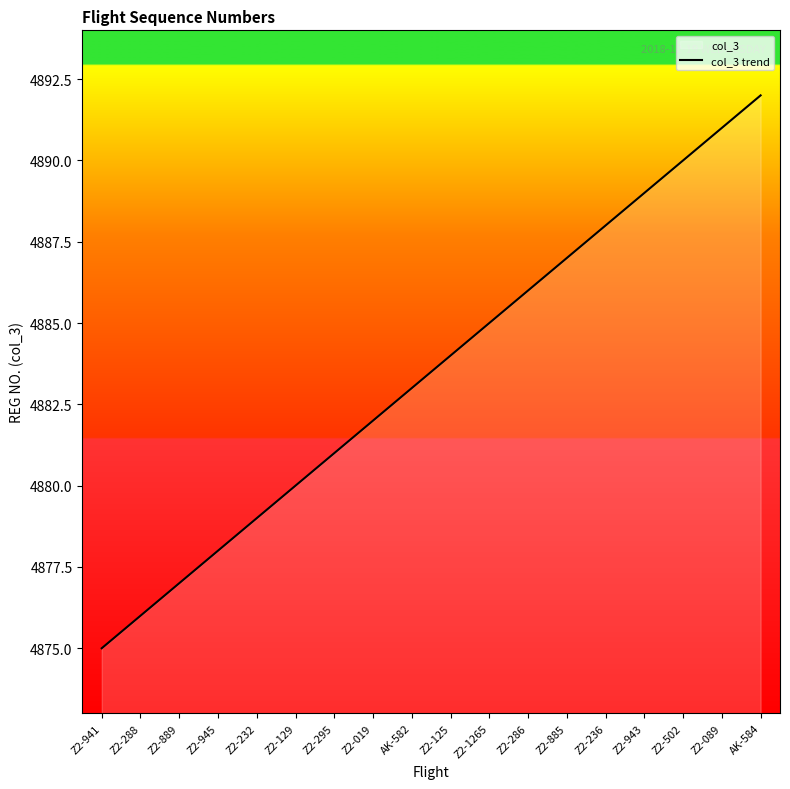

What is the label of the 12th point from the left?

Z2-286